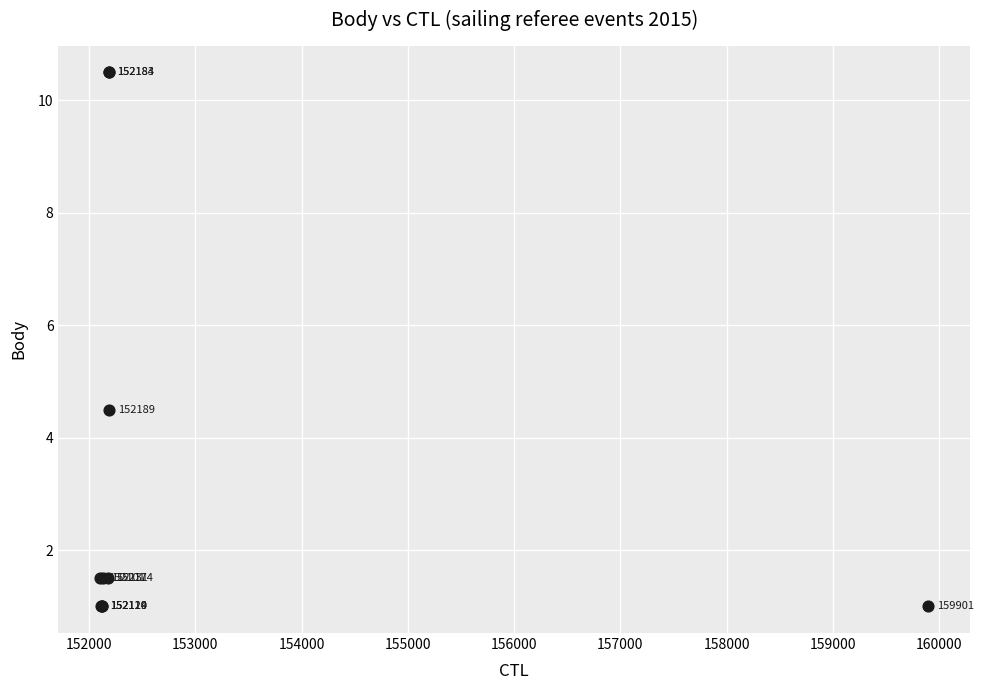

What Y value in the scatter plot is closest to 5?

4.5